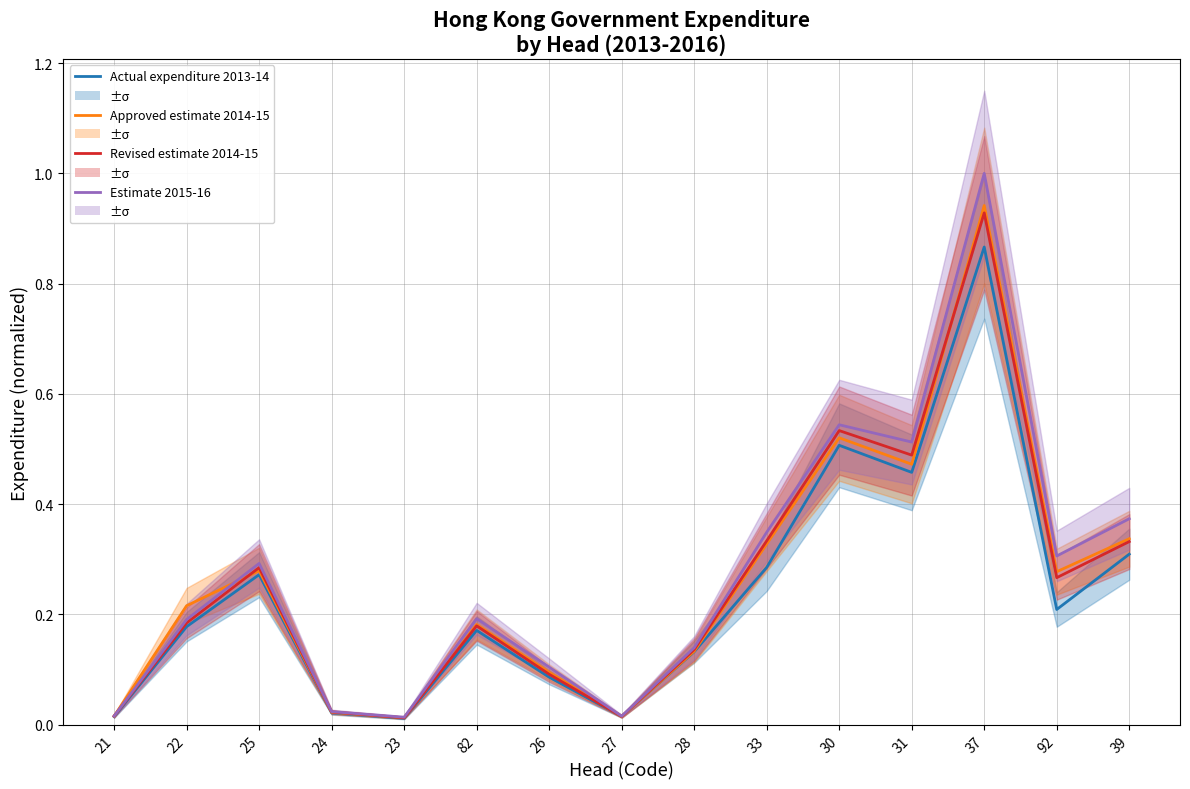

At 82, list the series in order from smallest to largest.

Actual expenditure 2013-14, Revised estimate 2014-15, Approved estimate 2014-15, Estimate 2015-16